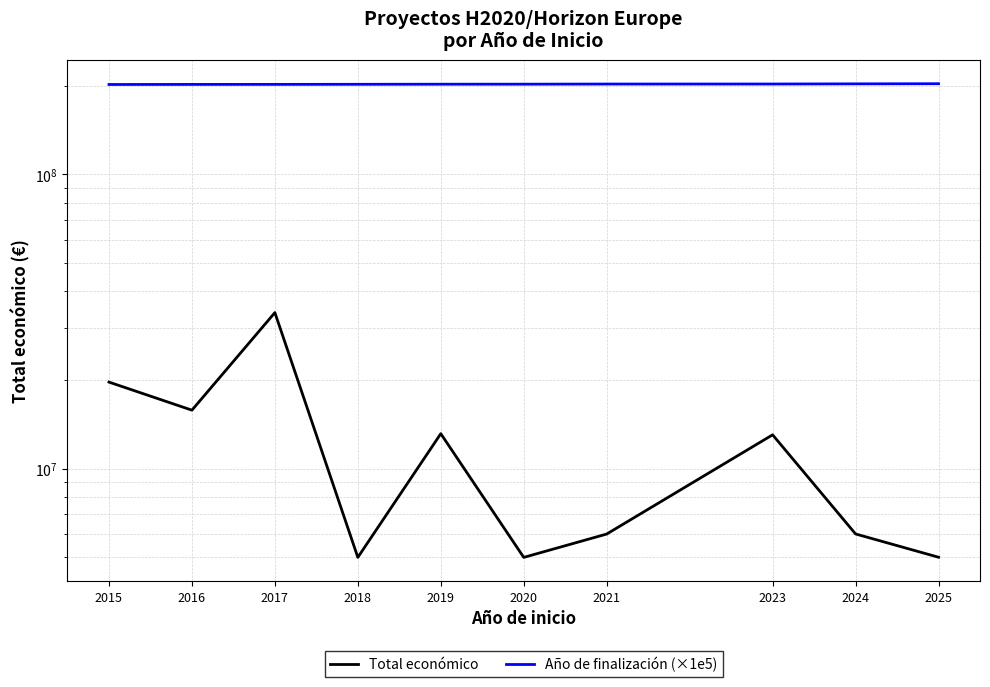

What is the maximum value for Total económico?

33882232